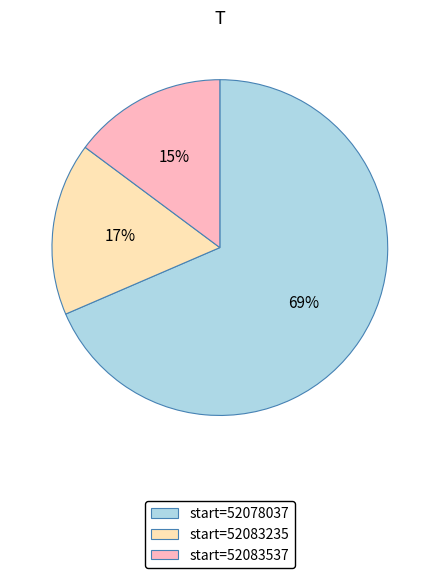

True or false: start=52083235 accounts for 28% of the total.

False